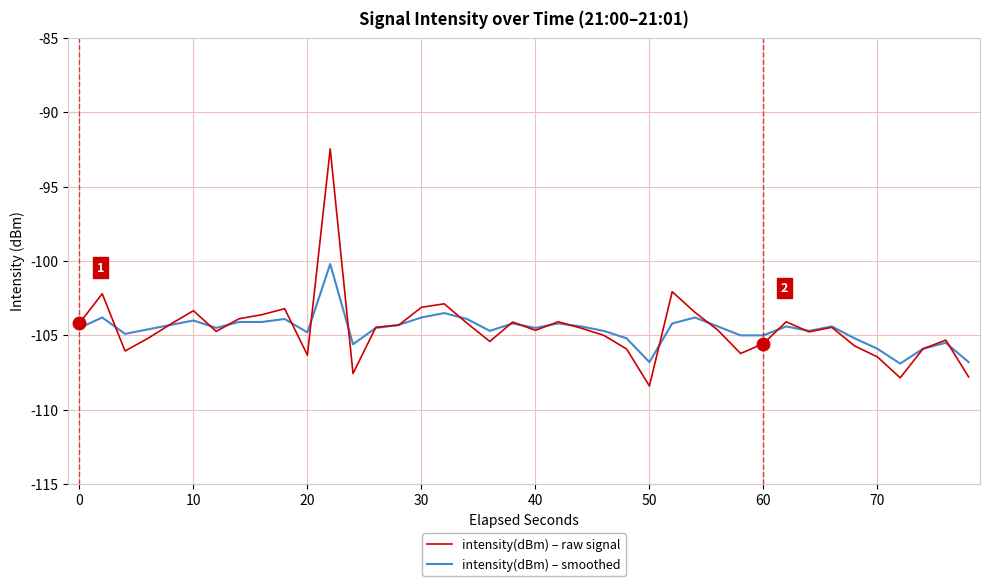

Count the number of data series in this chart.

2